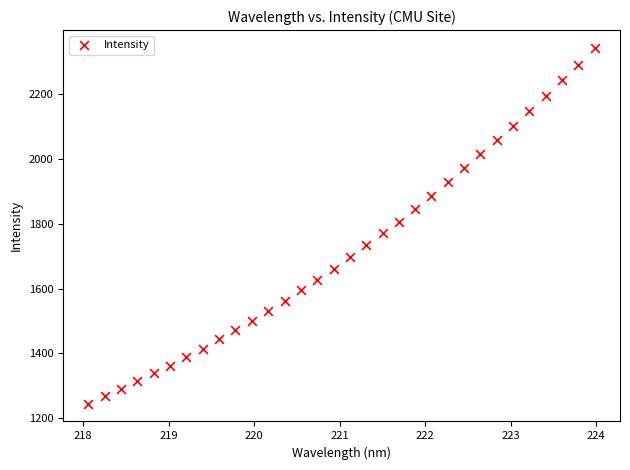

What is the range of X values (max minus min)?

5.9